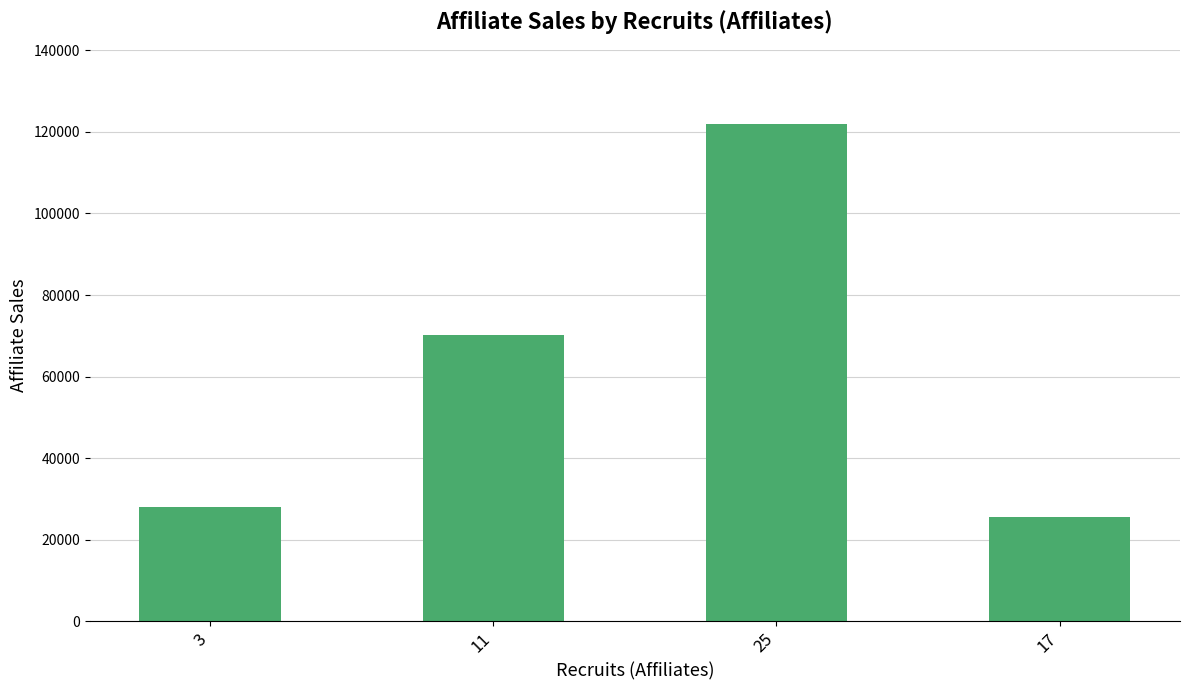

What is the maximum value shown in the chart?

121875